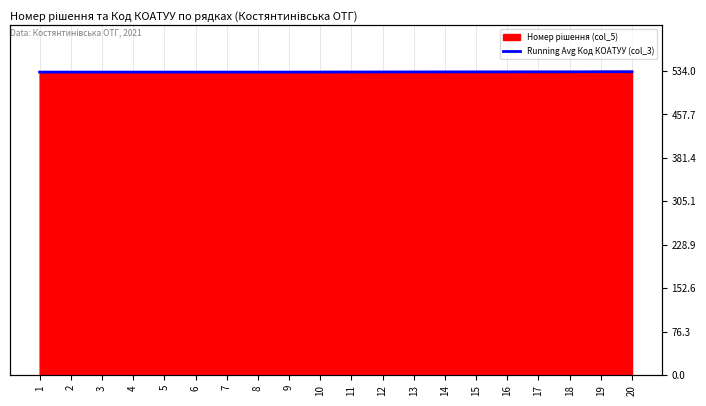

At which category does the chart reach its peak across all series?

20